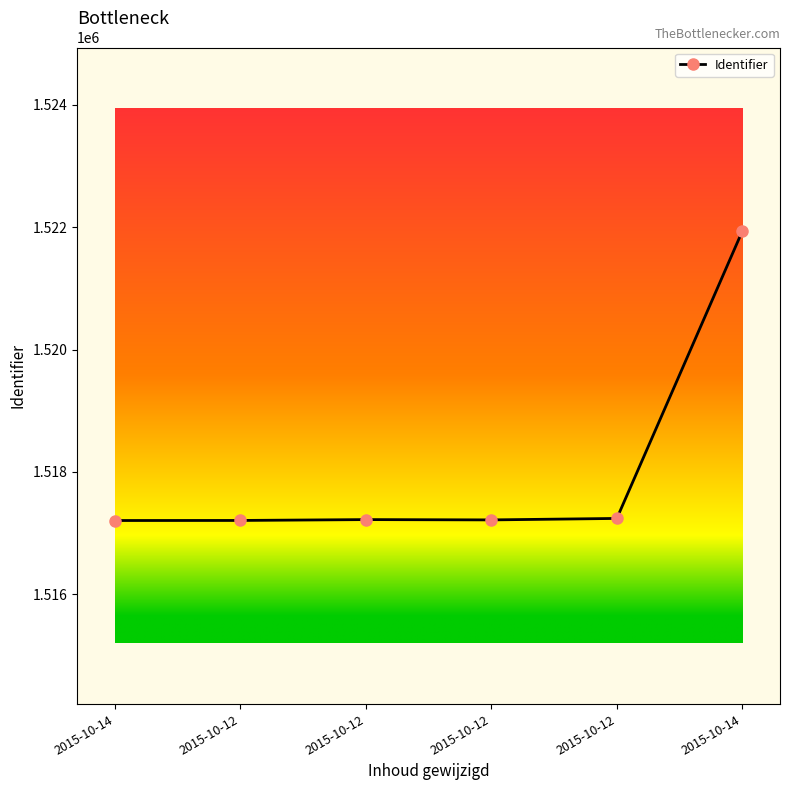

What is the value of the 5th point from the left?

1517207